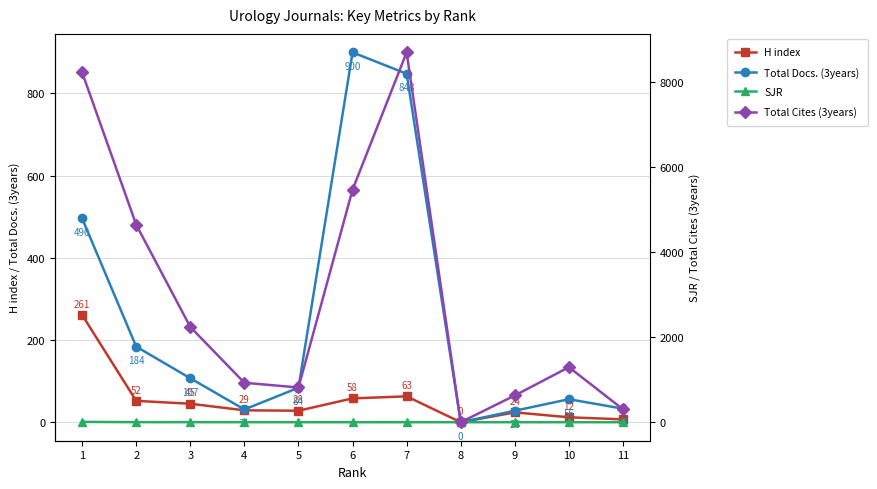

True or false: SJR and Total Cites (3years) cross at least once.

True